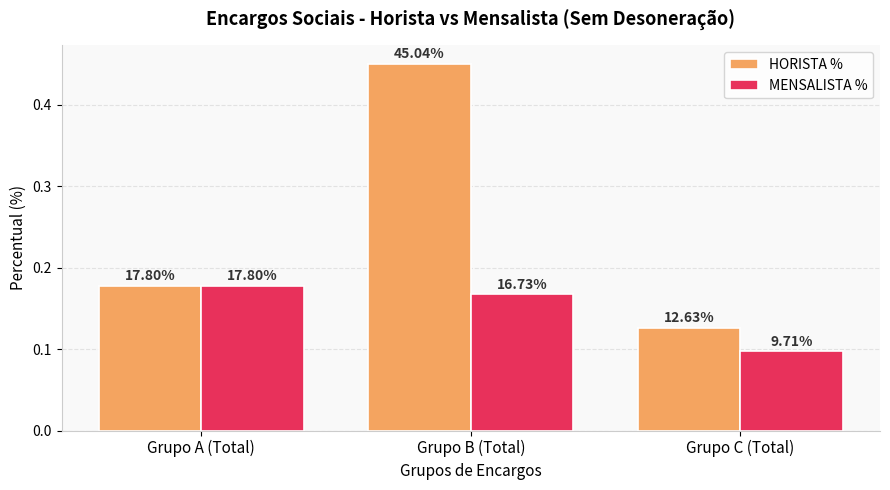

What is the sum of the HORISTA % values at Grupo B (Total) and Grupo A (Total)?

0.6